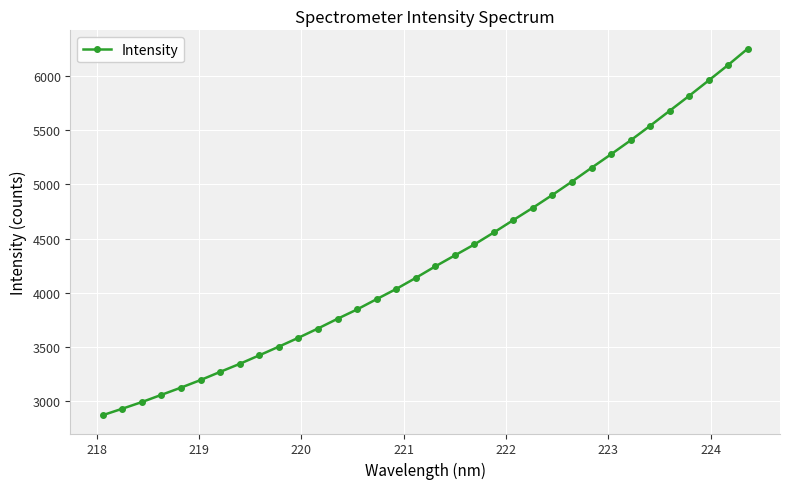

What is the average value?

4318.8